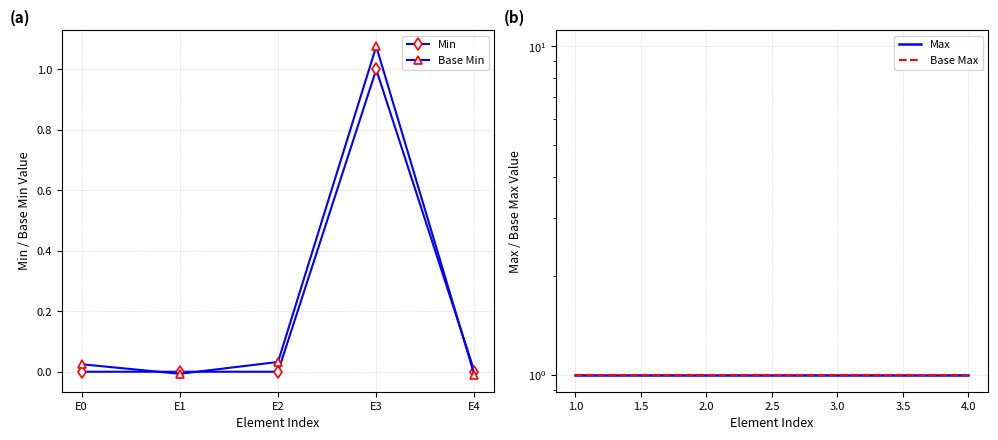

How many positive values are there?

1